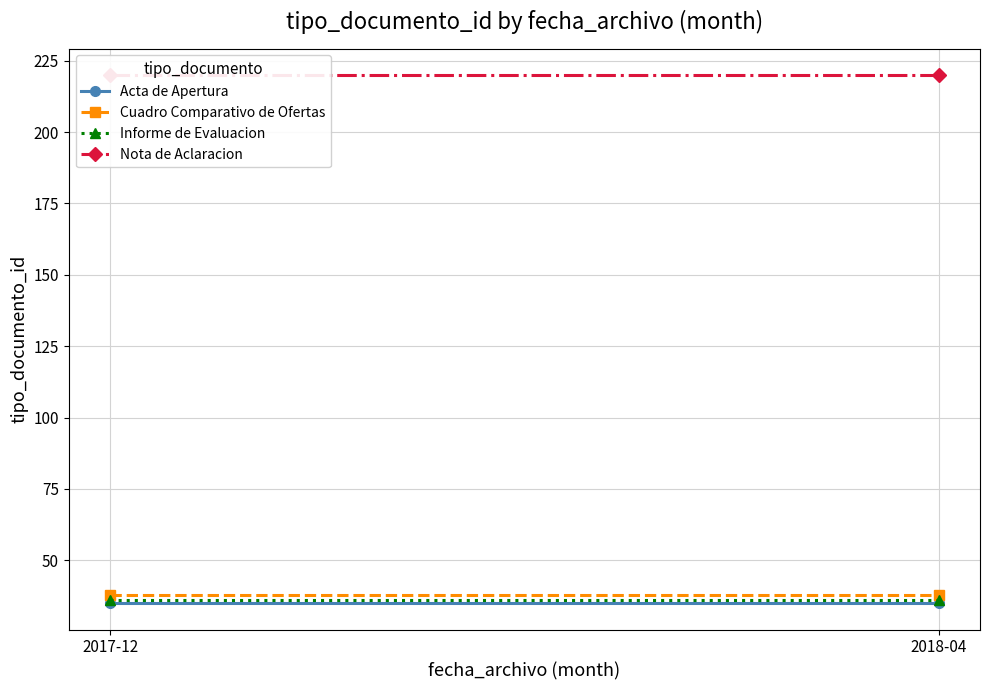

Reading left to right, extract all data points from this chart.

Acta de Apertura: 35	35
Cuadro Comparativo de Ofertas: 38	38
Informe de Evaluacion: 36	36
Nota de Aclaracion: 220	220